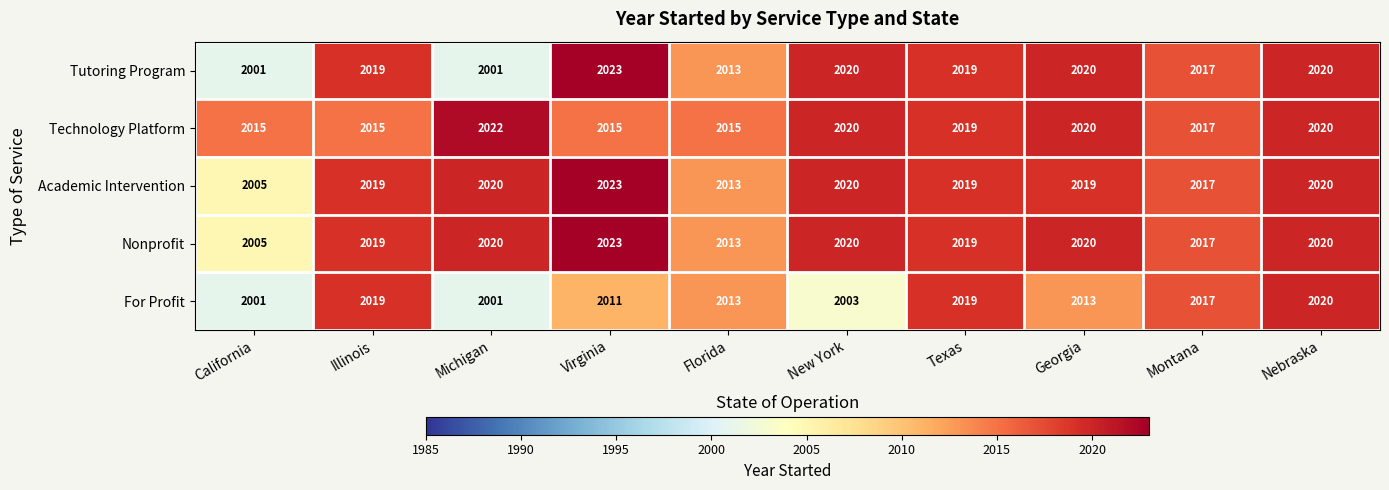

Is it true that Technology Platform equals 2927 at Florida?

False